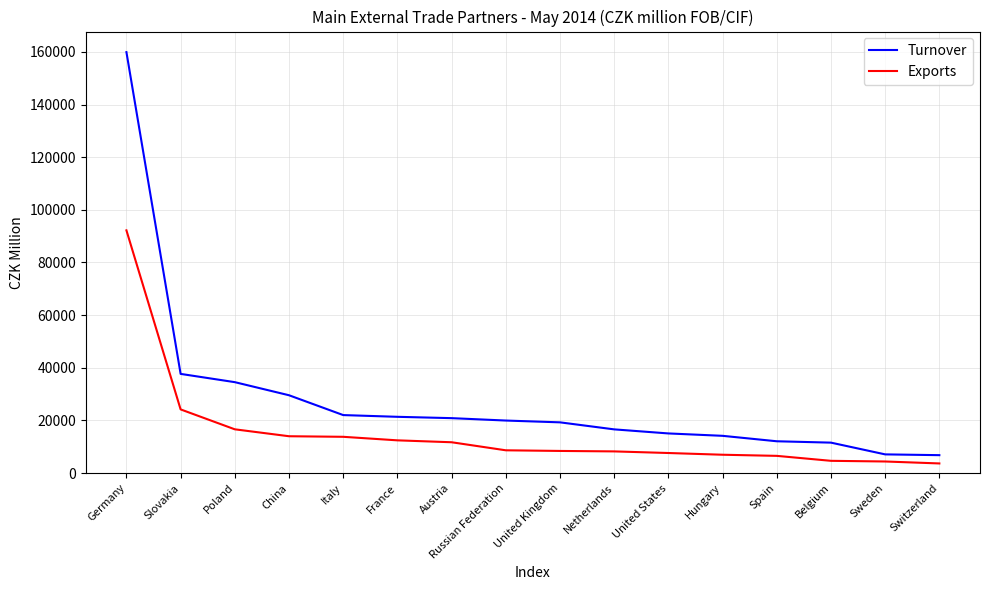

How many series are shown in this chart?

2